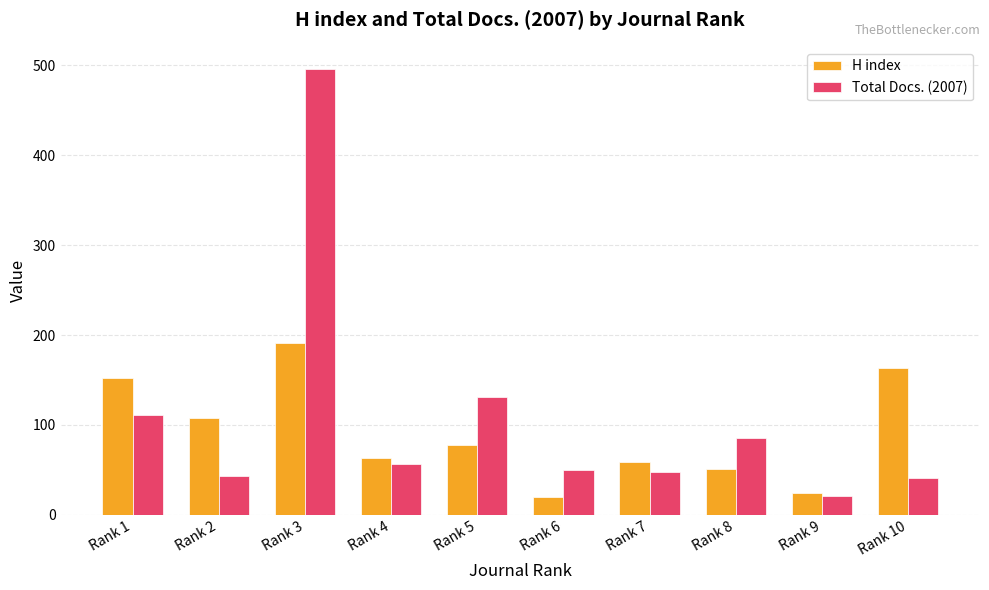

How many bars are there in total?

20